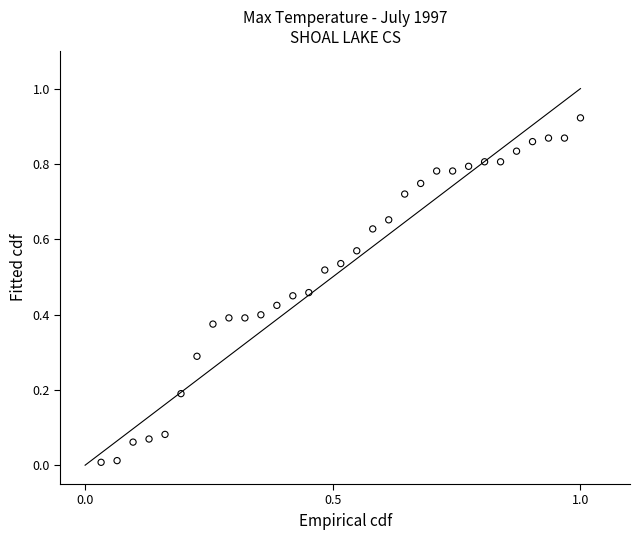

What is the range of X values (max minus min)?

1.0